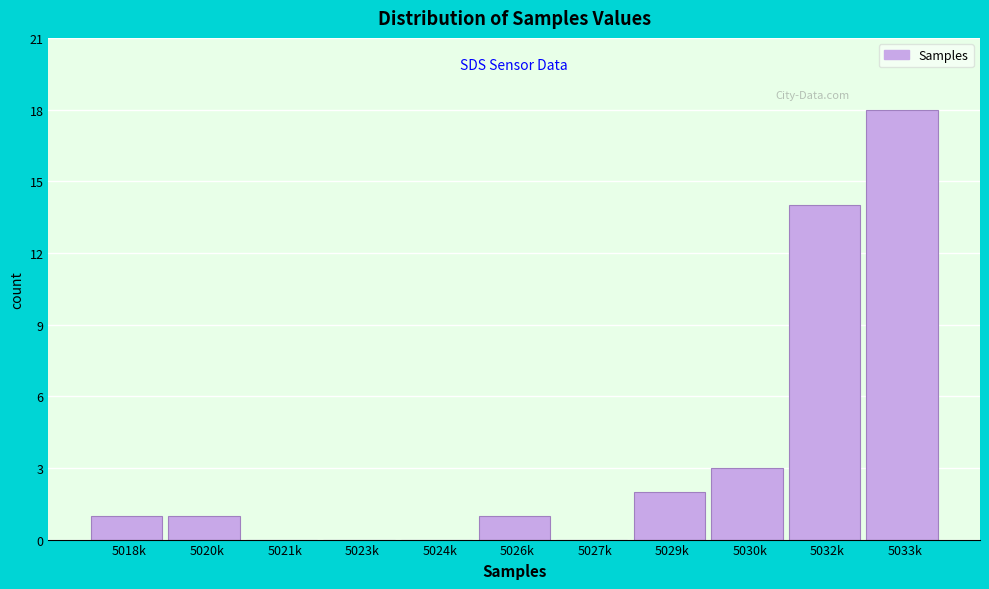

Reading left to right, list all the values displayed in this chart.

5018k=1	5020k=1	5021k=0	5023k=0	5024k=0	5026k=1	5027k=0	5029k=2	5030k=3	5032k=14	5033k=18